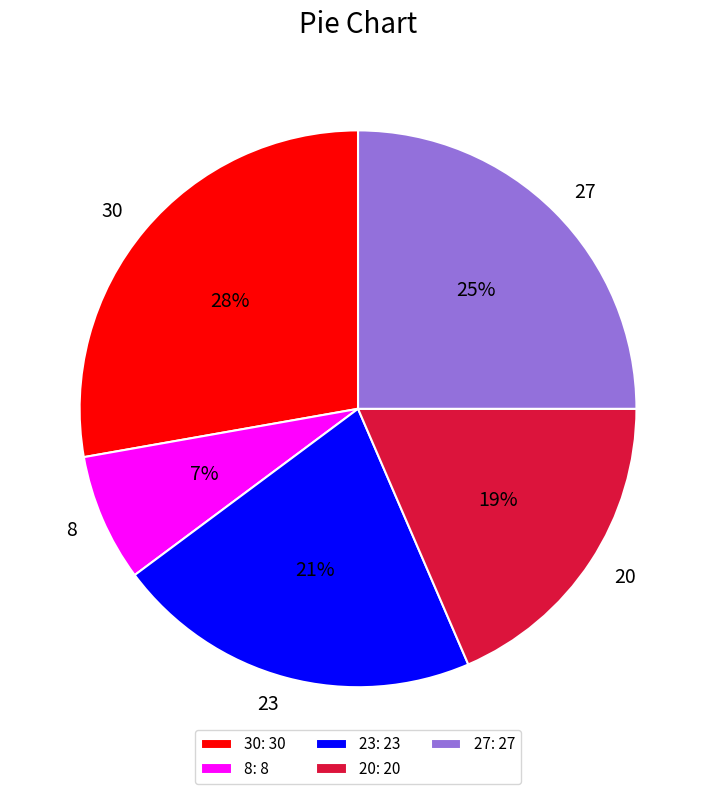

Which category has the biggest portion of the pie?

30